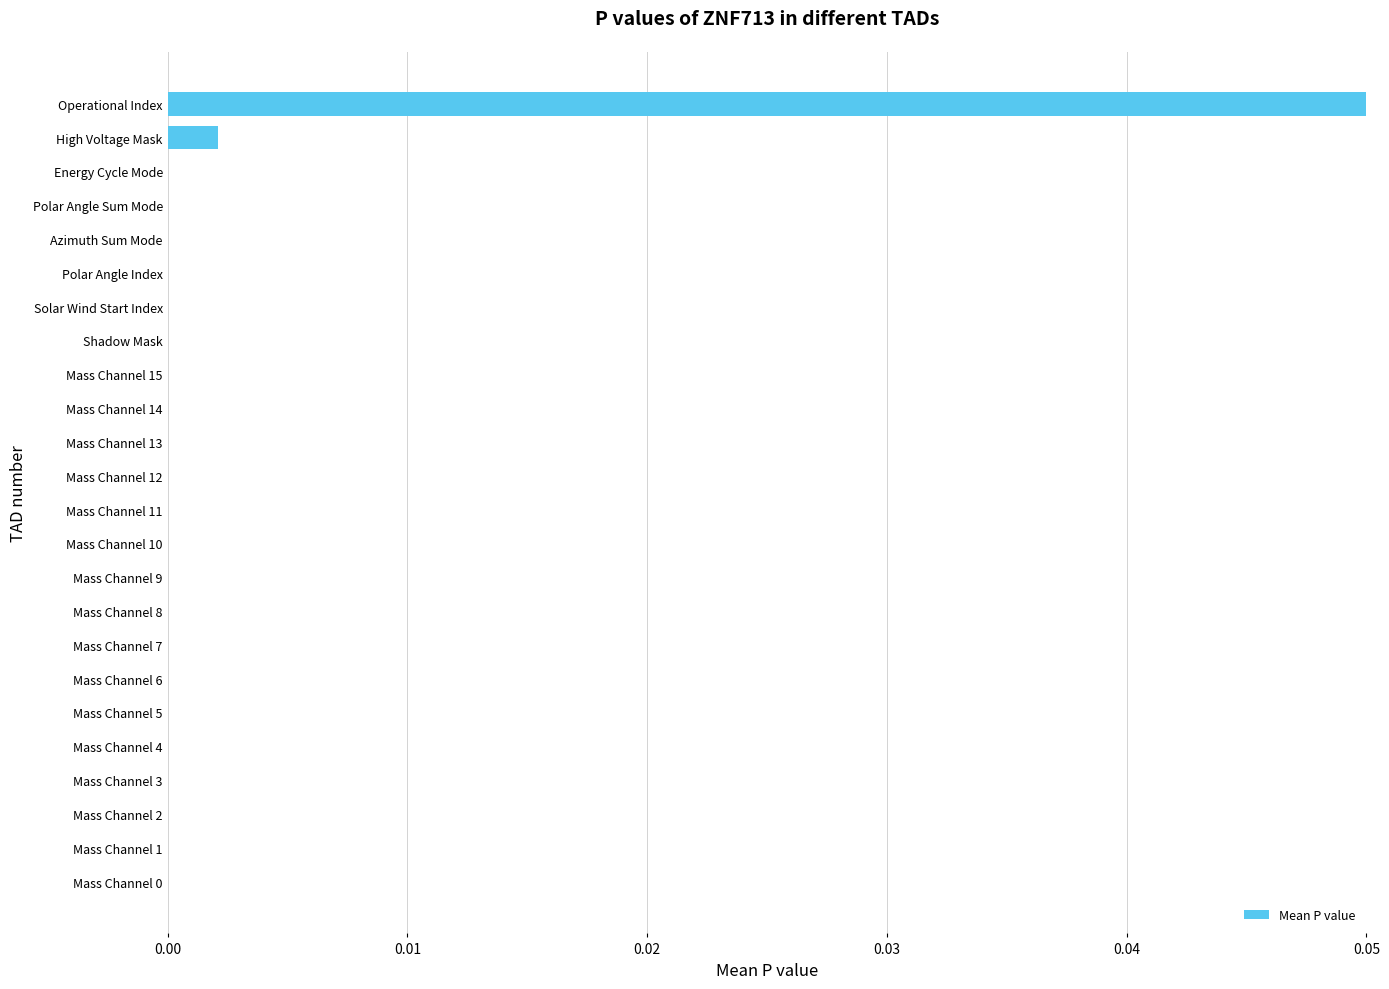

Are the bars grouped side by side (vs. stacked)?

No